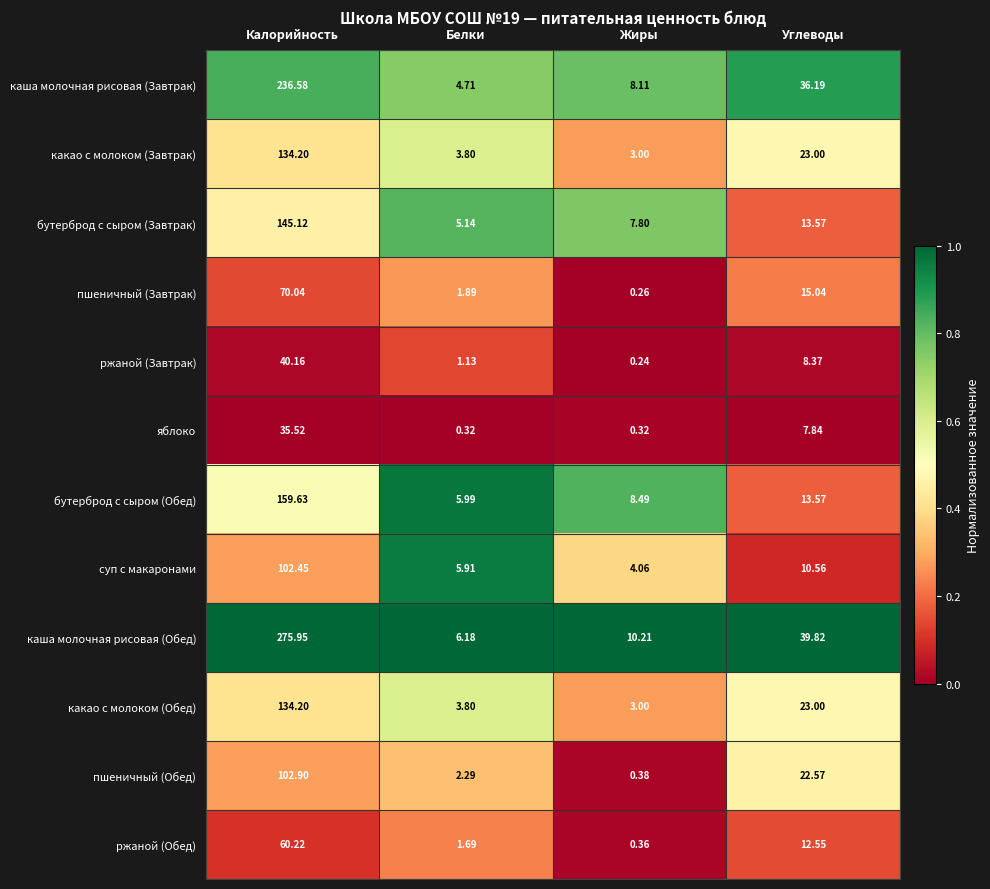

Where does the каша молочная рисовая (Завтрак) series first go above 36?

Калорийность